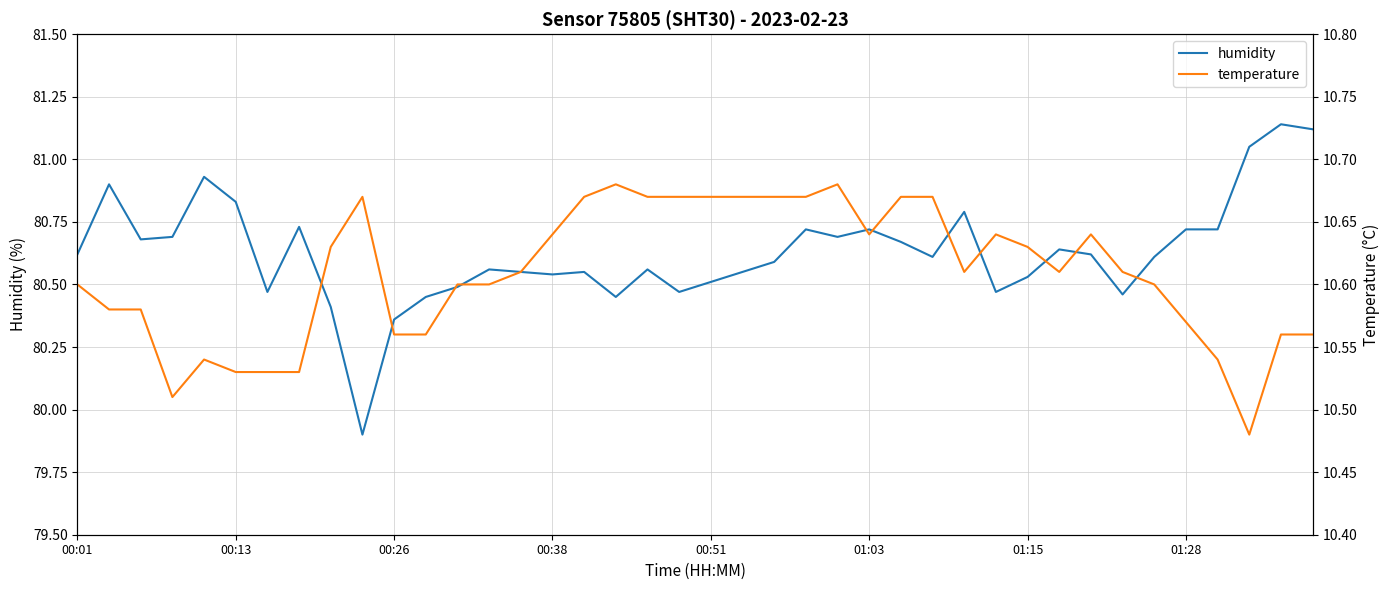

Is it true that humidity equals 80.6 at 31?

True